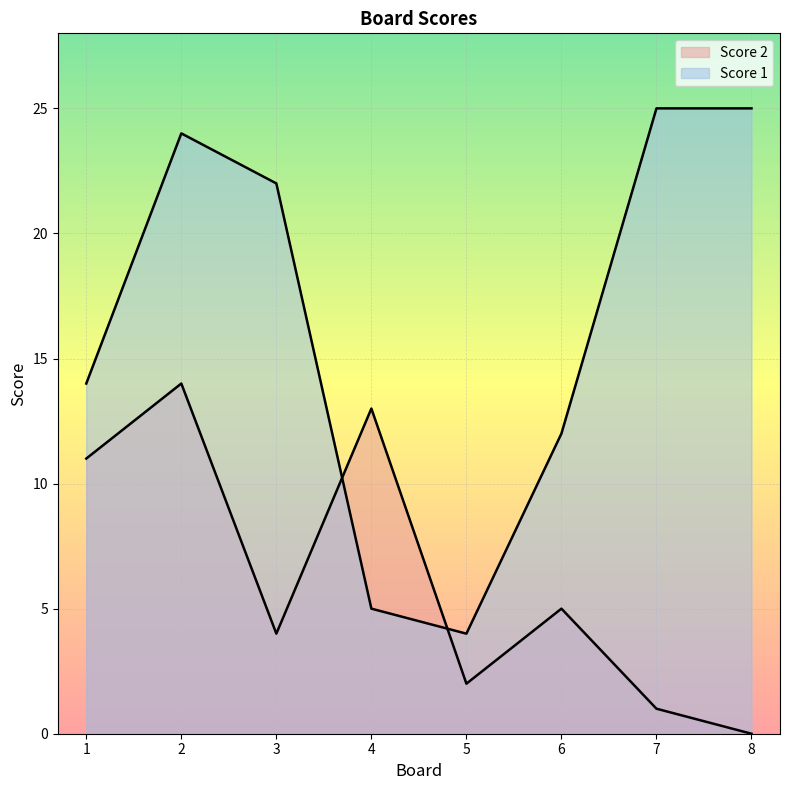

The Score 1 series shows 14 at 1. True or false?

True